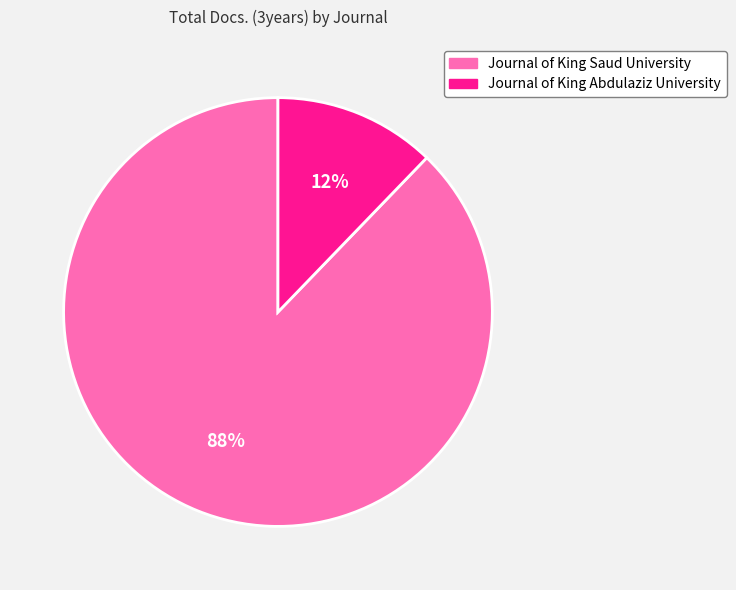

Rank the categories by value from lowest to highest.

Journal of King Abdulaziz University, Journal of King Saud University